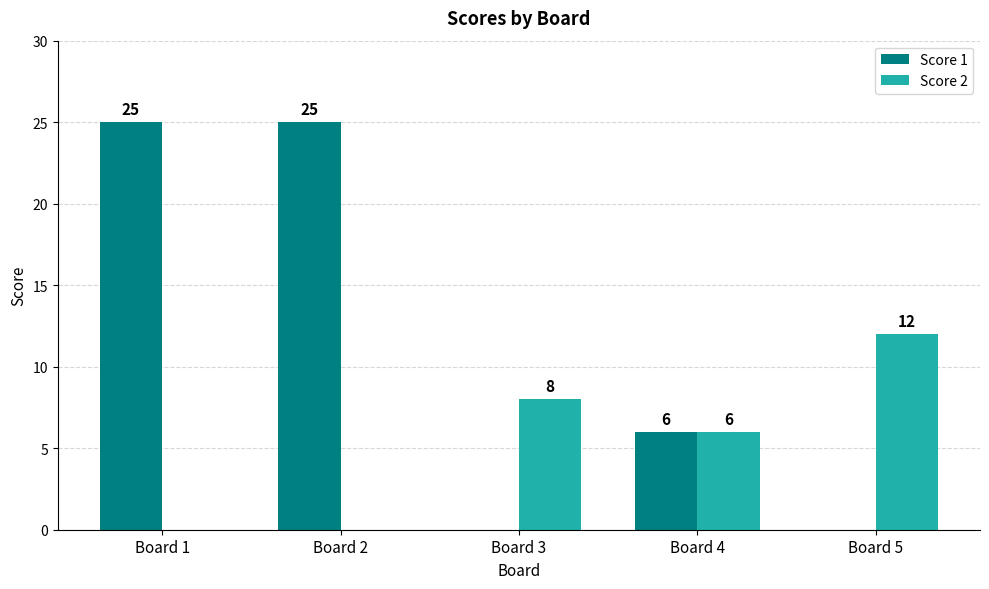

Reading left to right, what are all the values shown in this chart?

Score 1: 25	25	0	6	0
Score 2: 0	0	8	6	12